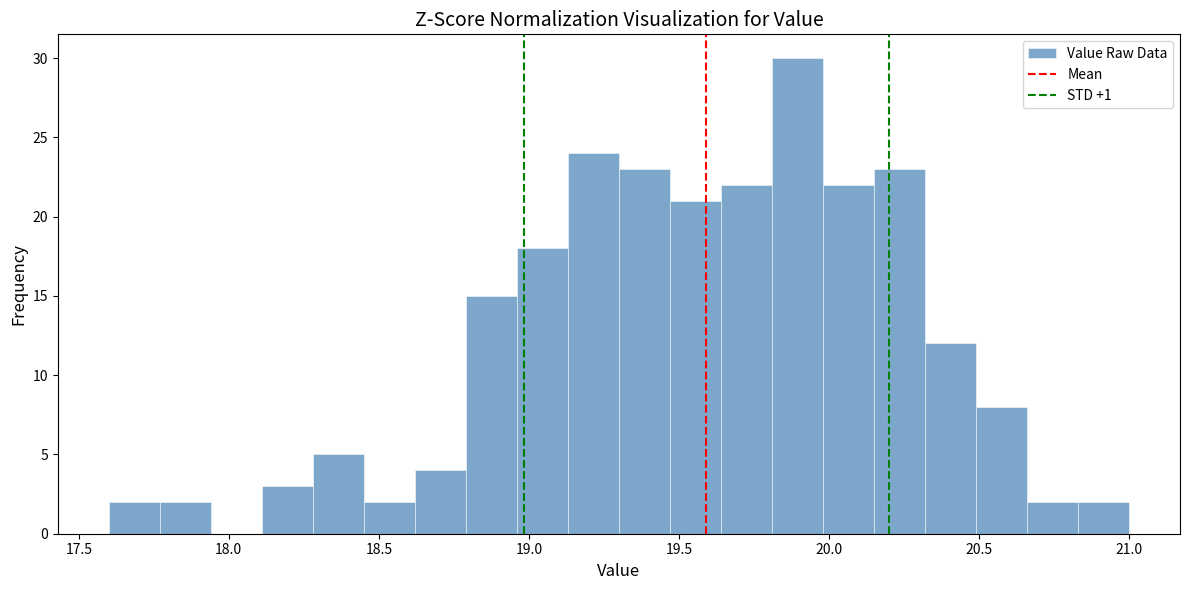

Read against the x-axis, roughly where is the centre of the tallest bar?

19.90